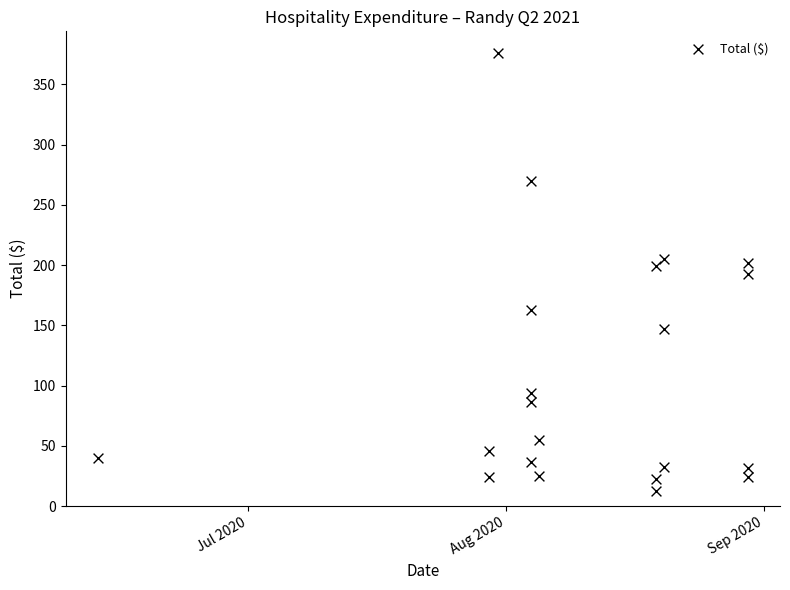

What is the range of Y values (max minus min)?

363.5